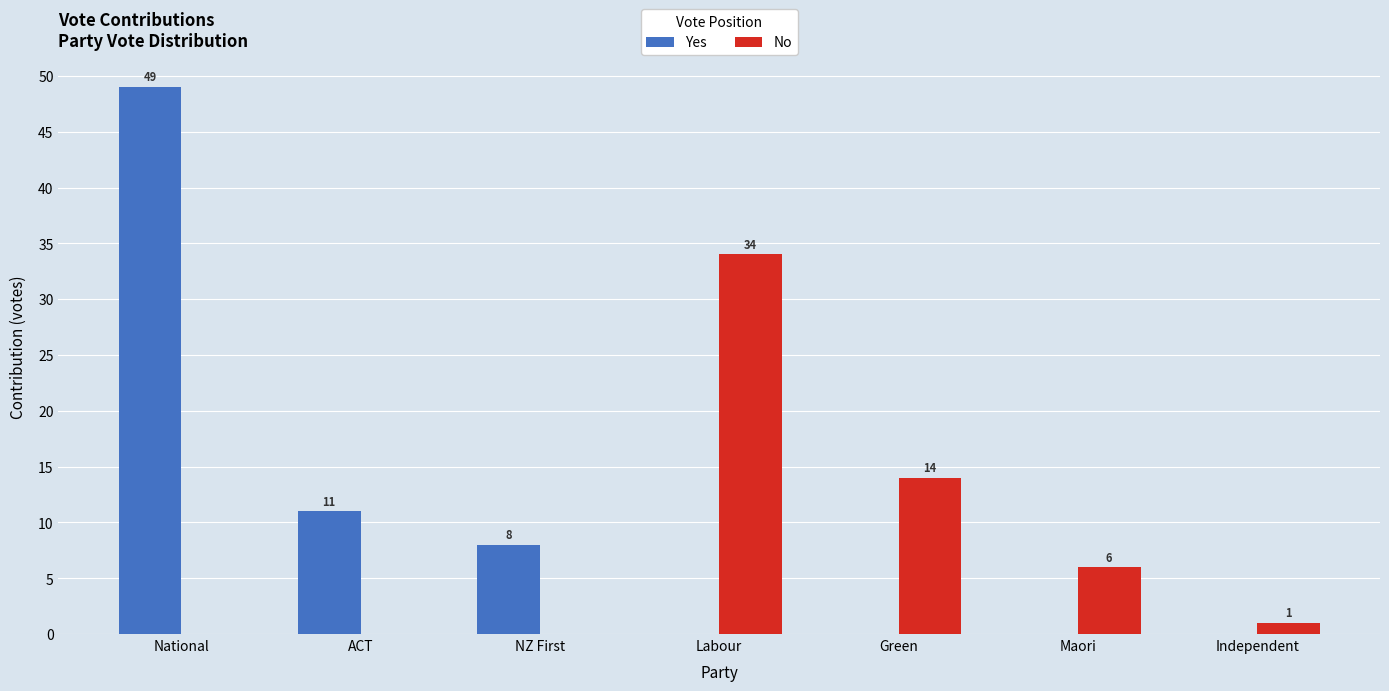

Does the chart contain stacked bars?

No